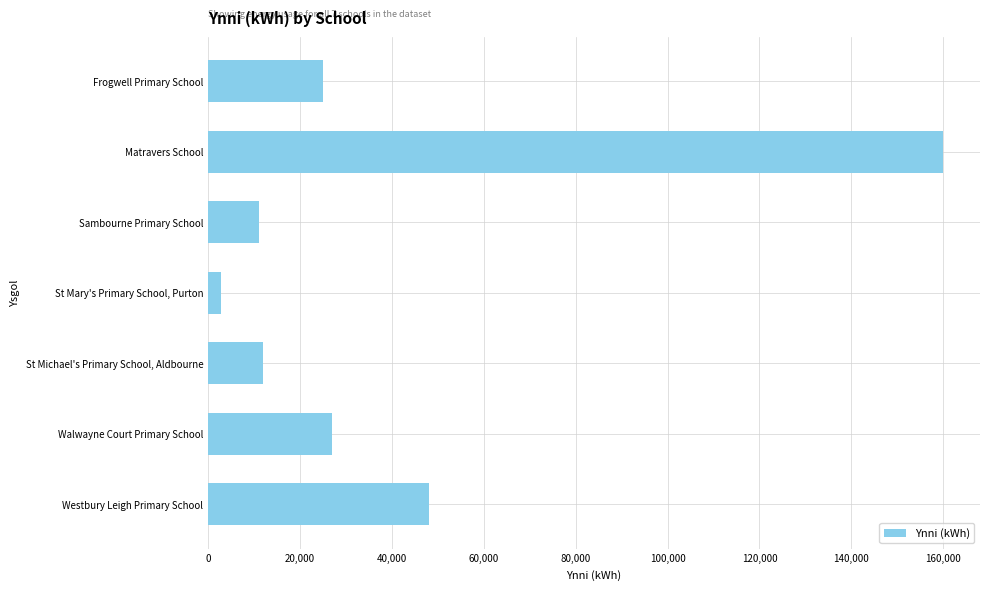

What is the greatest value displayed?

160000